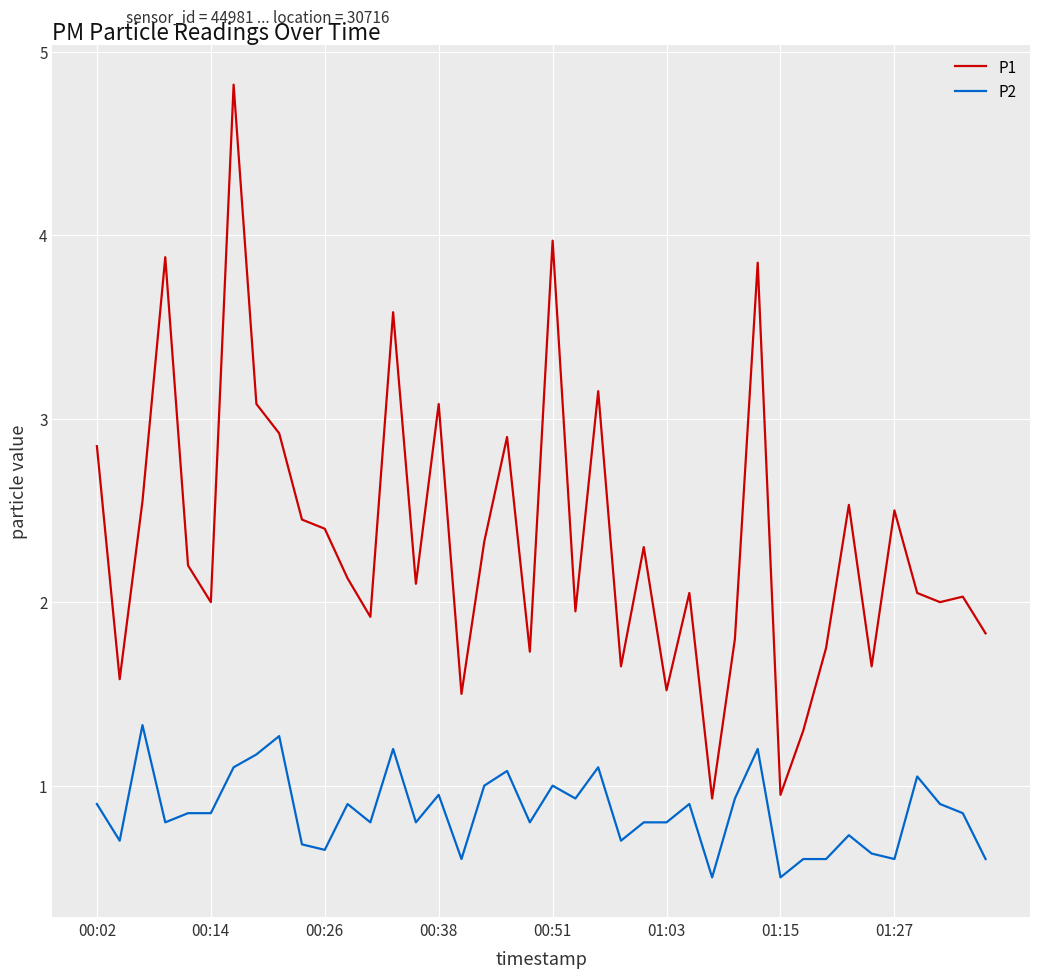

Which series has the widest spread of values?

P1